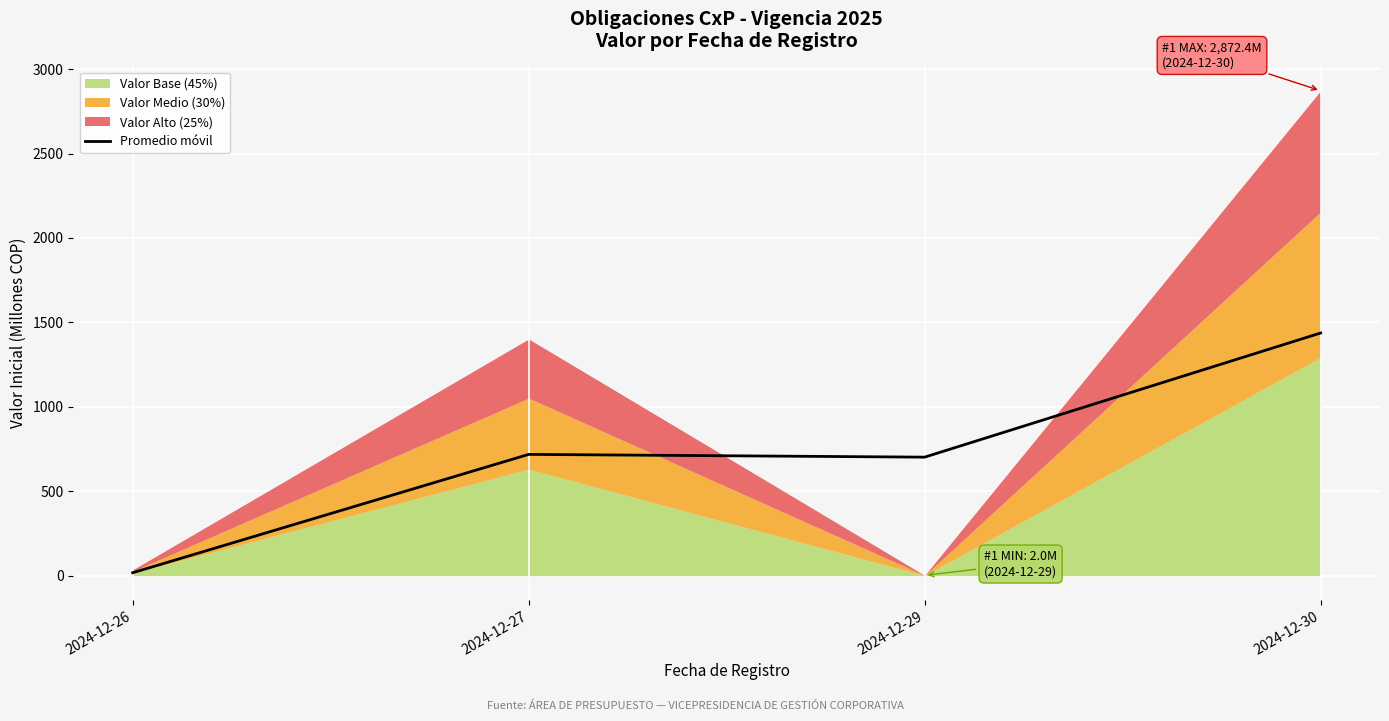

What is the change in value from 2024-12-26 to 2024-12-27?

+700.9